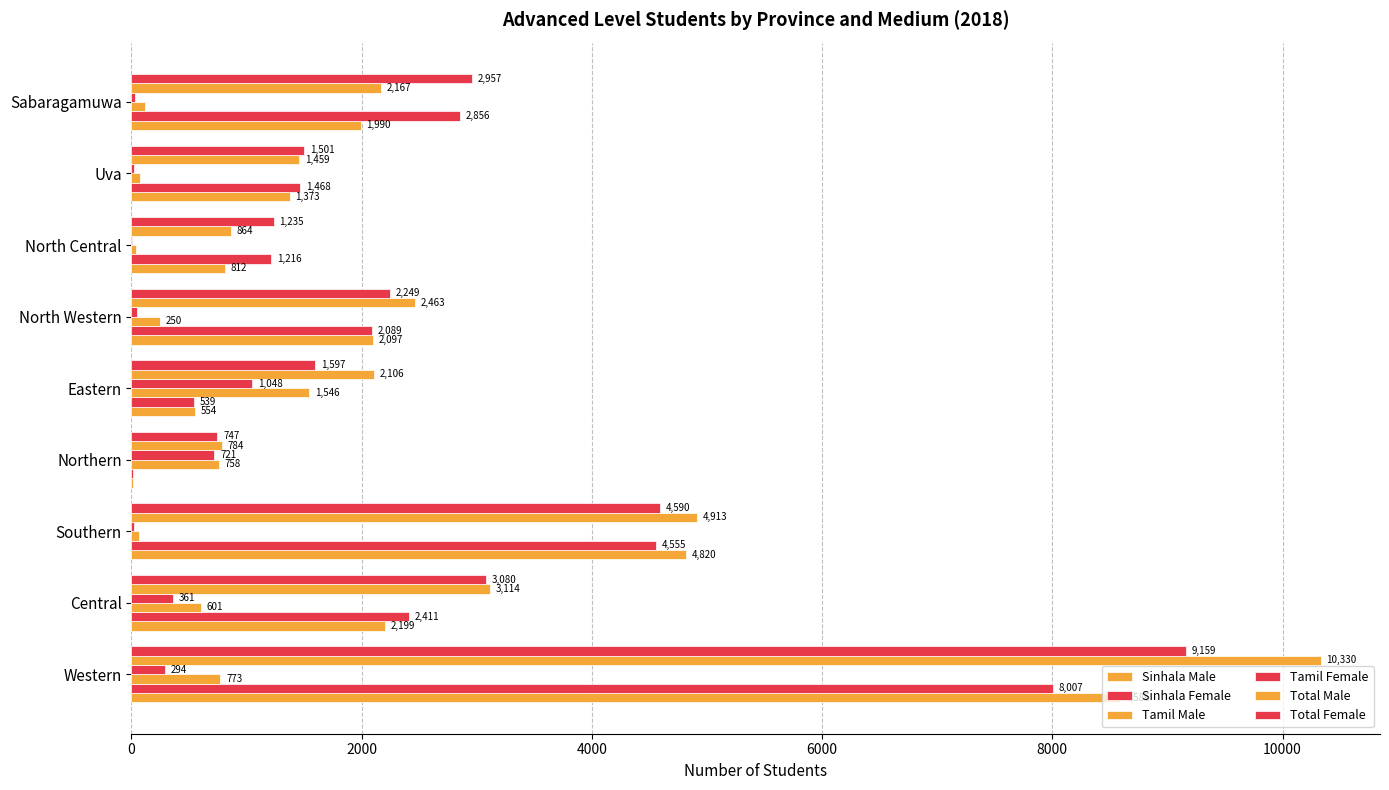

Count the number of categories in the chart.

9